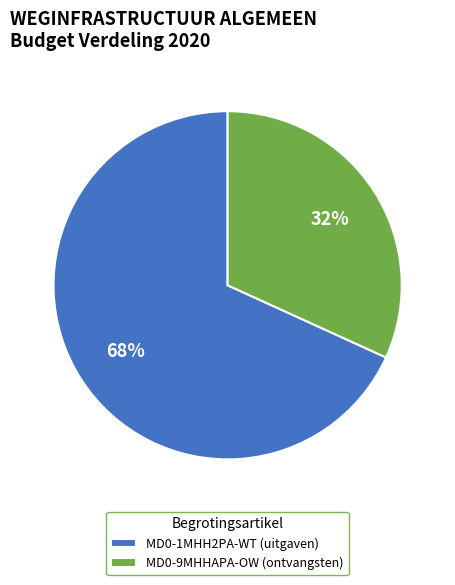

Which has a higher value, MD0-1MHH2PA-WT (uitgaven) or MD0-9MHHAPA-OW (ontvangsten)?

MD0-1MHH2PA-WT (uitgaven)